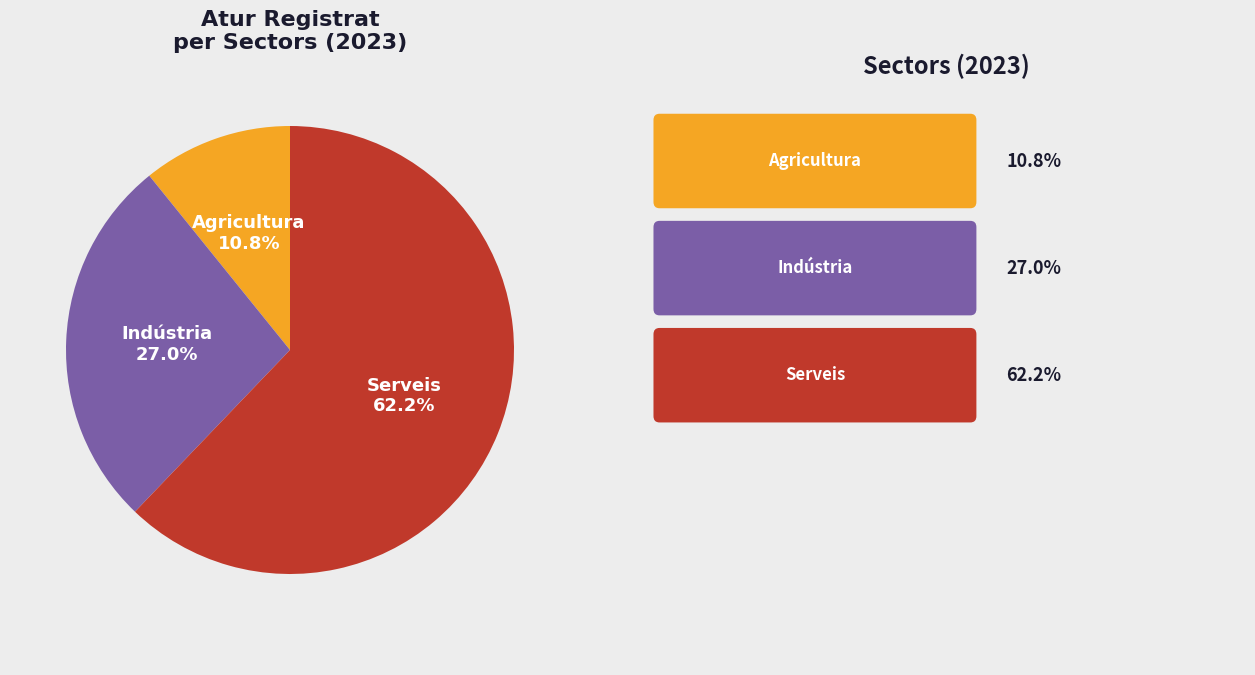

Does any single category account for the majority?

Yes